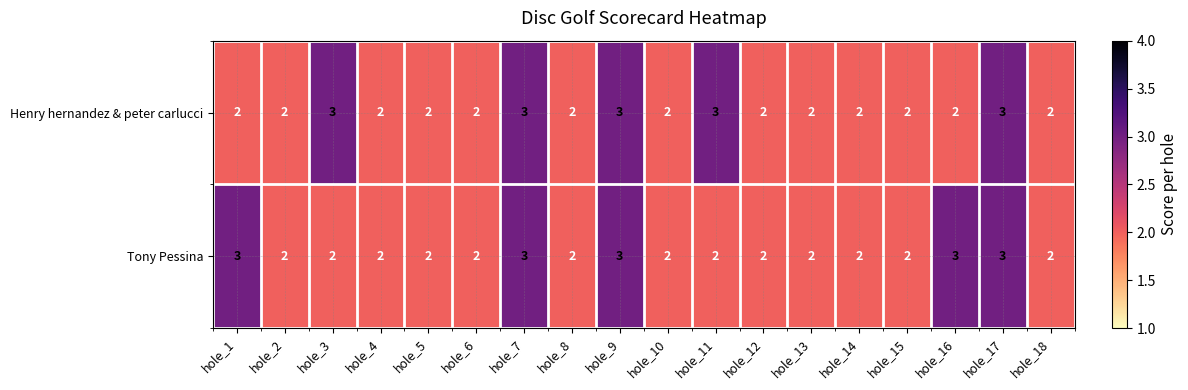

At hole_16, list the series in order from smallest to largest.

Henry hernandez & peter carlucci, Tony Pessina